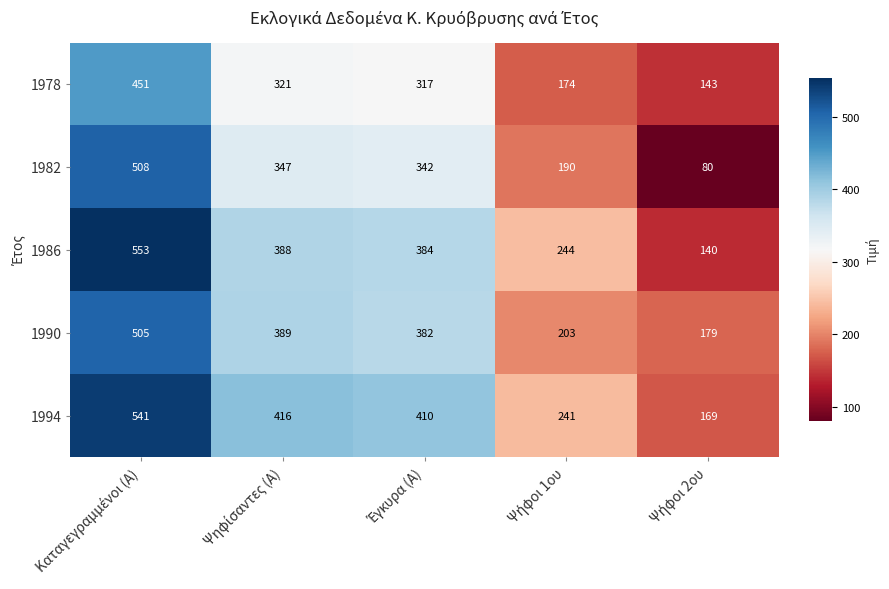

What is the minimum value shown in the chart?

80